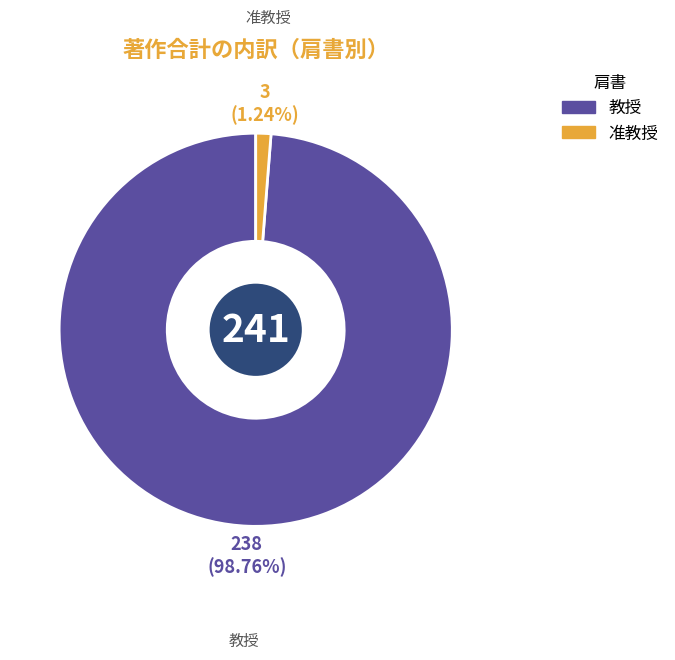

Does any single category account for the majority?

Yes